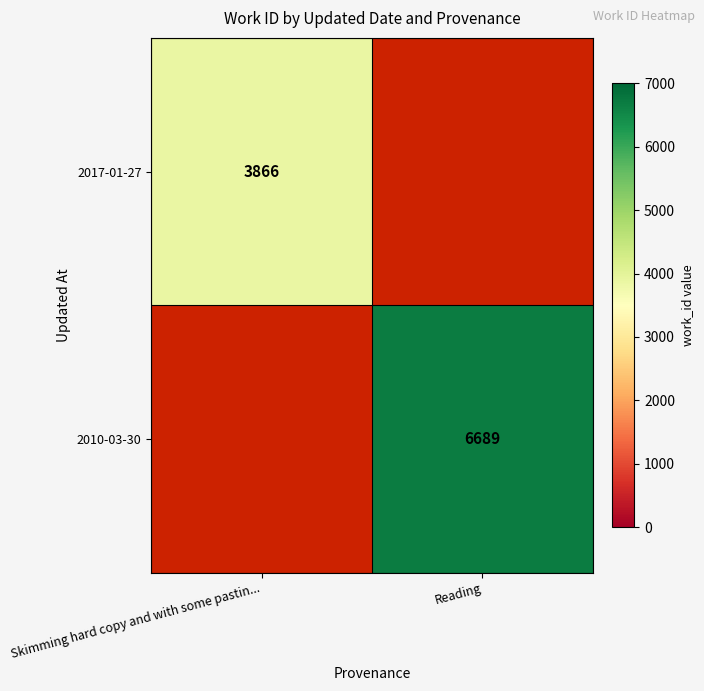

How many distinct data groups are displayed?

2